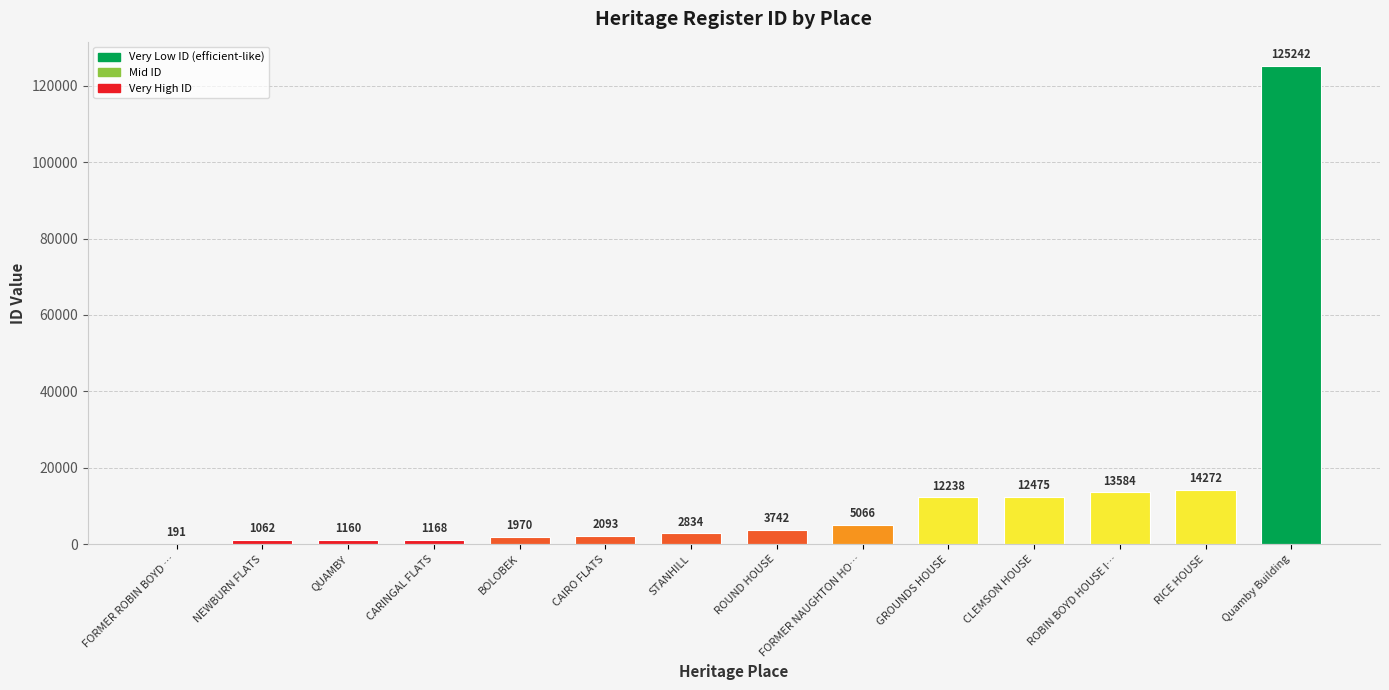

Which label corresponds to the largest value in the chart?

Quamby Building